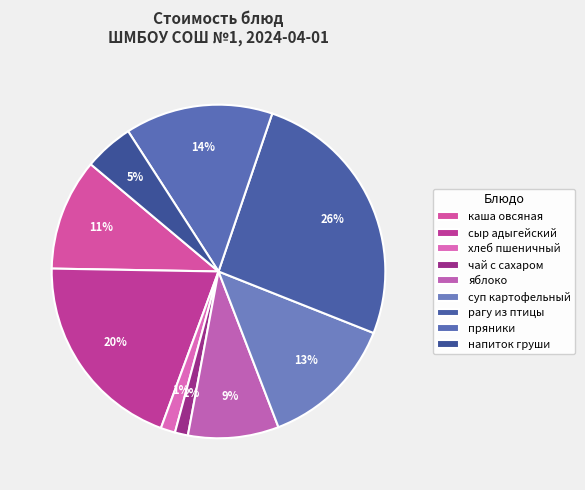

Which category has the biggest portion of the pie?

рагу из птицы